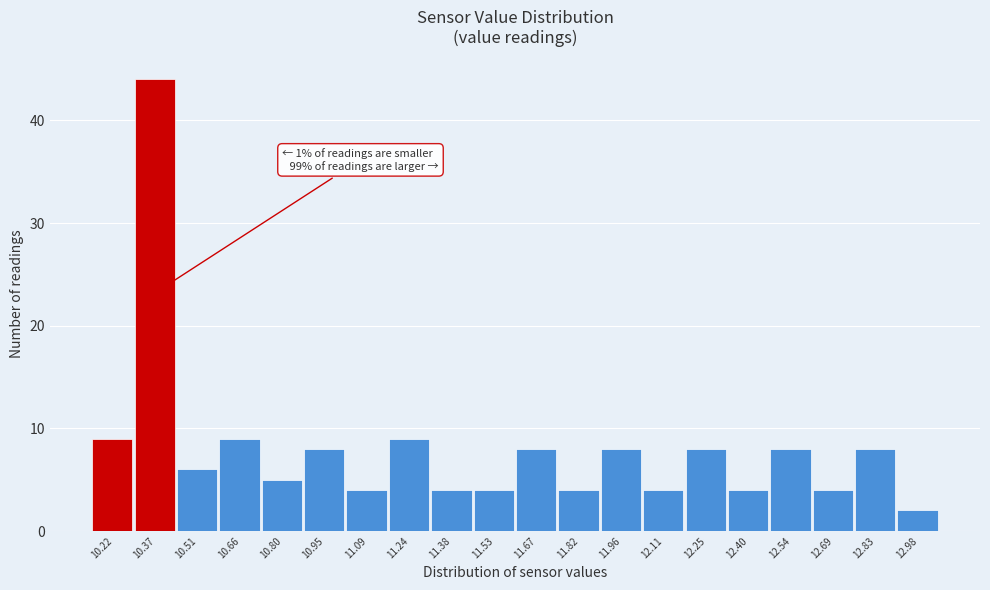

Which range on the x-axis has the tallest bar?

10.295 to 10.440